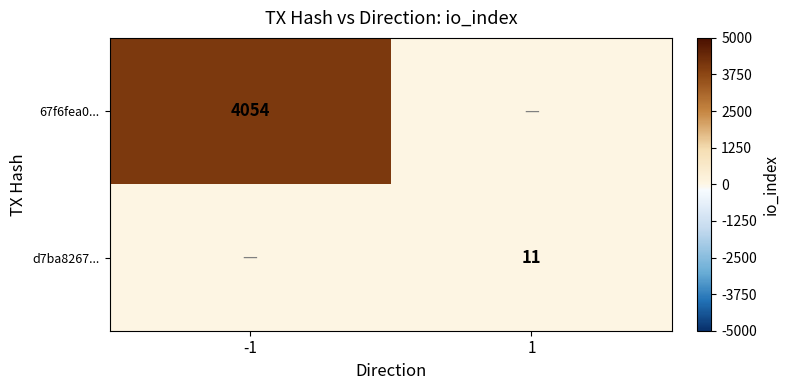

The value of 67f6fea0... at -1 is 4054. True or false?

True